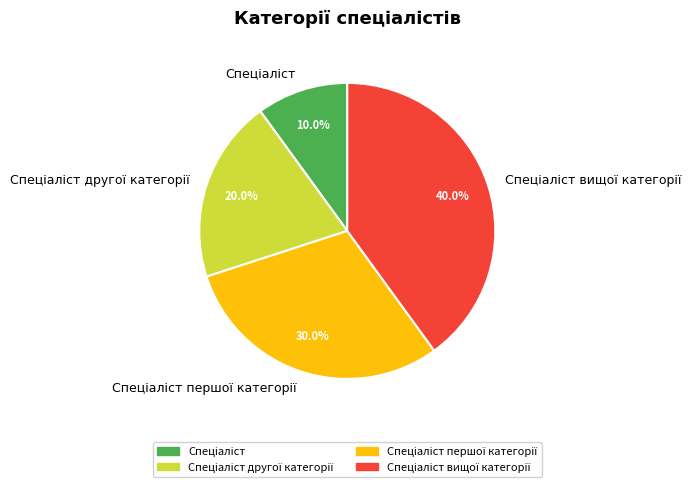

To the nearest percent, what is the average slice percentage?

25%